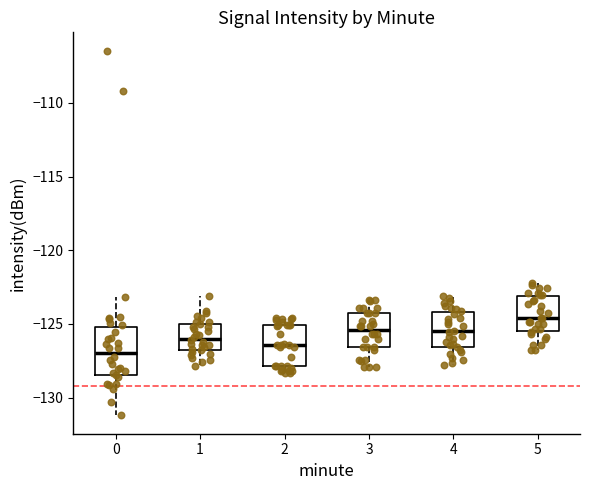

Reading left to right, read every box against the y-axis: the position of its median line, the range the box covers, and the ends of its whiskers. The values are not printed on the chart, so give them approximately, as read against the axis.

0: median -127.0, box -128.5 to -125.0, whiskers -131.0 to -123.0
1: median -126.0, box -127.0 to -125.0, whiskers -128.0 to -123.0
2: median -126.5, box -128.0 to -125.0, whiskers -128.5 to -124.5
3: median -125.5, box -126.5 to -124.0, whiskers -128.0 to -123.5
4: median -125.5, box -126.5 to -124.0, whiskers -128.0 to -123.0
5: median -124.5, box -125.5 to -123.0, whiskers -127.0 to -122.0